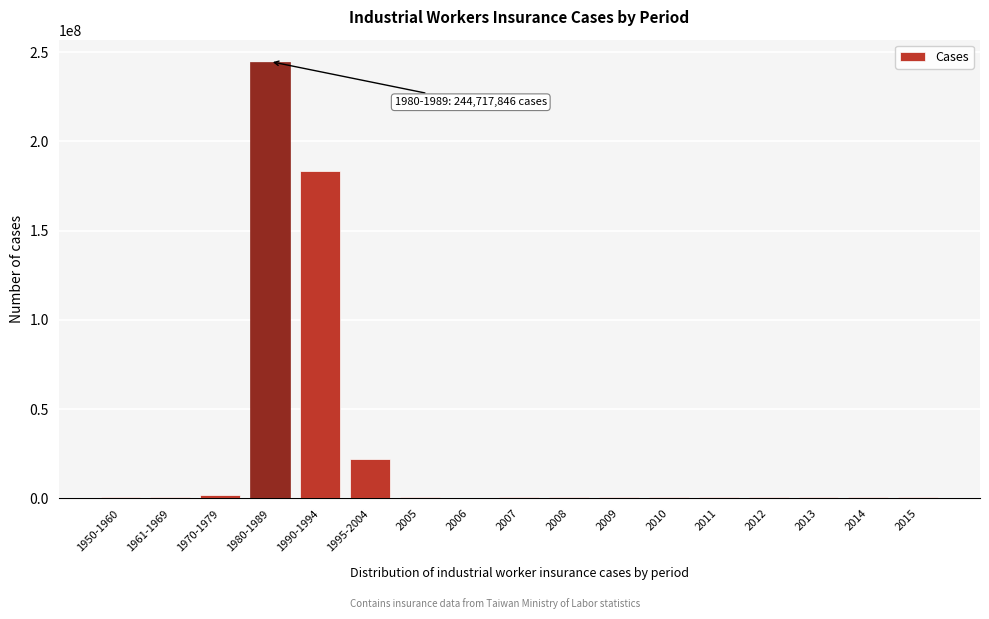

Where is the data nearest to the value 122628261?

1990-1994